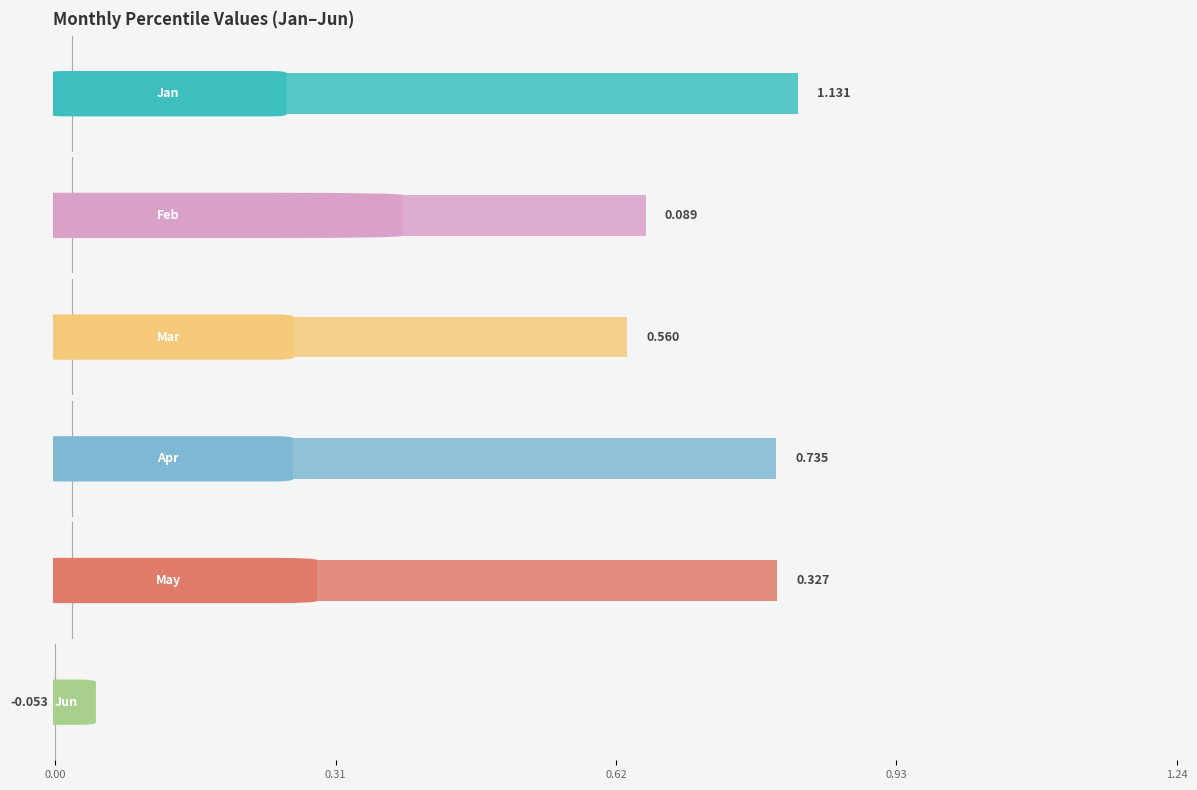

Rank the series by their maximum value, from lowest to highest.

Jun, Feb, May, Mar, Apr, Jan